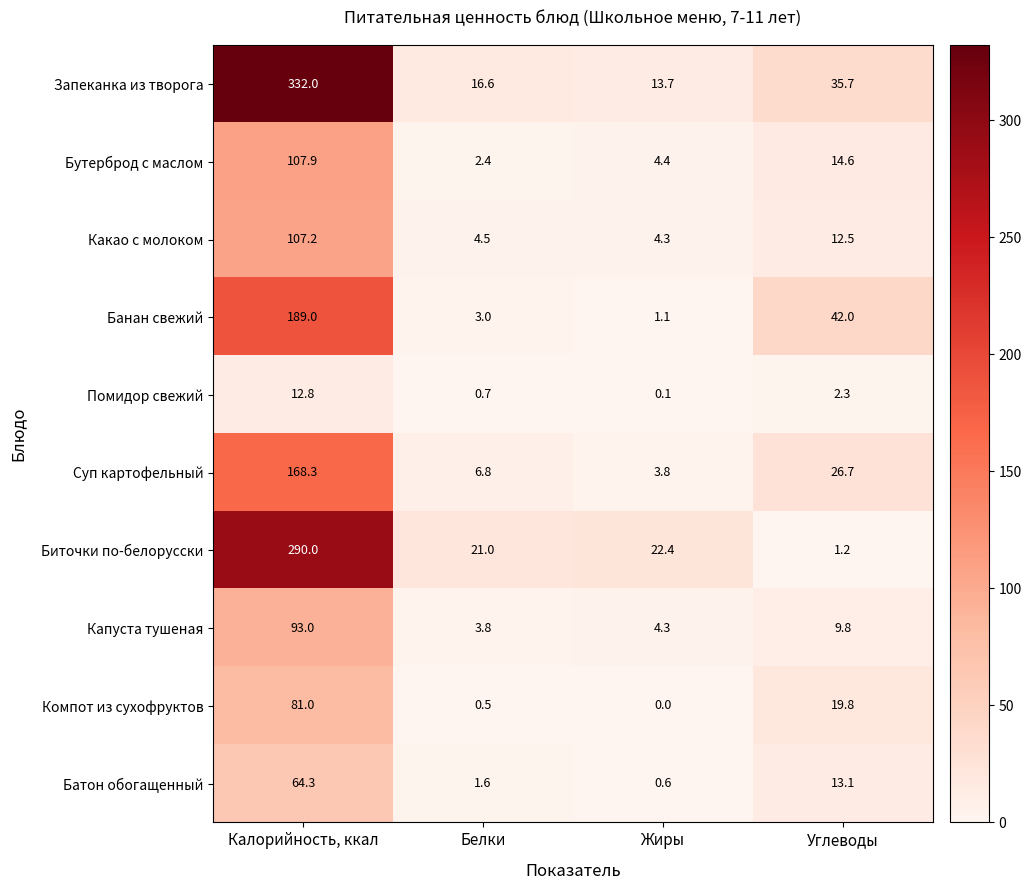

Count the number of categories in the chart.

4